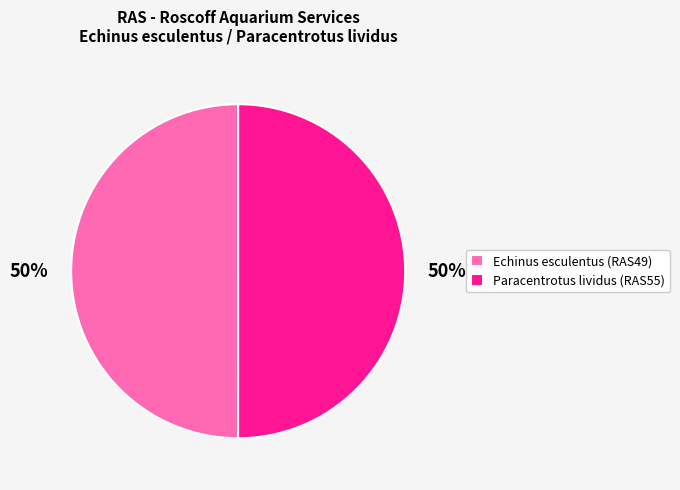

Do Paracentrotus lividus (RAS55) and Echinus esculentus (RAS49) together represent more than half of the pie?

Yes